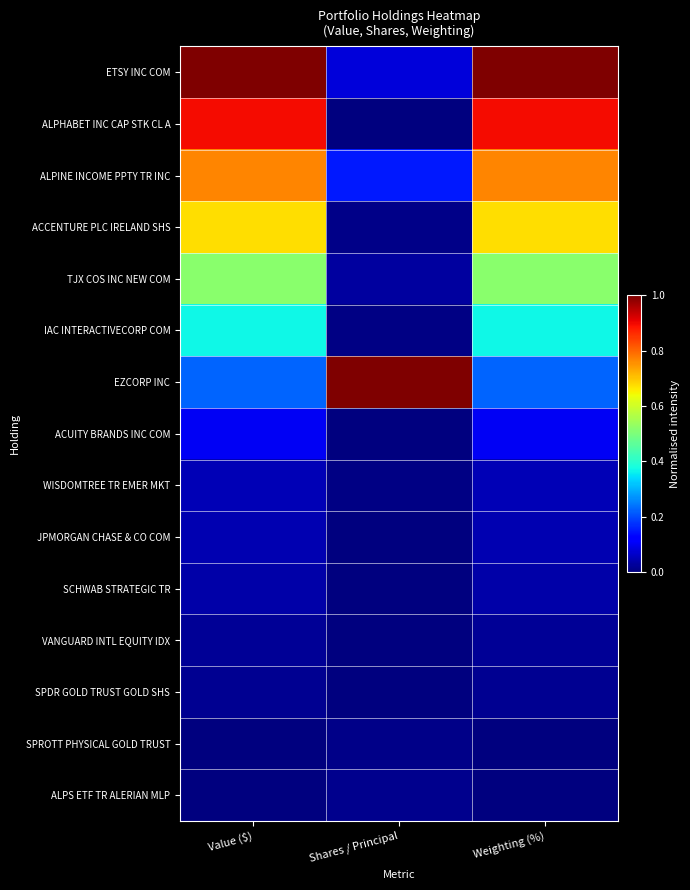

Reading left to right, extract all data points from this chart.

ETSY INC COM: Value ($)=1.0	Shares / Principal=0.1	Weighting (%)=1.0
ALPHABET INC CAP STK CL A: Value ($)=0.9	Shares / Principal=0.0	Weighting (%)=0.9
ALPINE INCOME PPTY TR INC: Value ($)=0.8	Shares / Principal=0.1	Weighting (%)=0.8
ACCENTURE PLC IRELAND SHS: Value ($)=0.7	Shares / Principal=0.0	Weighting (%)=0.7
TJX COS INC NEW COM: Value ($)=0.5	Shares / Principal=0.0	Weighting (%)=0.5
IAC INTERACTIVECORP COM: Value ($)=0.4	Shares / Principal=0.0	Weighting (%)=0.4
EZCORP INC: Value ($)=0.2	Shares / Principal=1.0	Weighting (%)=0.2
ACUITY BRANDS INC COM: Value ($)=0.1	Shares / Principal=0.0	Weighting (%)=0.1
WISDOMTREE TR EMER MKT: Value ($)=0.0	Shares / Principal=0.0	Weighting (%)=0.0
JPMORGAN CHASE & CO COM: Value ($)=0.0	Shares / Principal=0.0	Weighting (%)=0.0
SCHWAB STRATEGIC TR: Value ($)=0.0	Shares / Principal=0.0	Weighting (%)=0.0
VANGUARD INTL EQUITY IDX: Value ($)=0.0	Shares / Principal=0.0	Weighting (%)=0.0
SPDR GOLD TRUST GOLD SHS: Value ($)=0.0	Shares / Principal=0.0	Weighting (%)=0.0
SPROTT PHYSICAL GOLD TRUST: Value ($)=0.0	Shares / Principal=0.0	Weighting (%)=0.0
ALPS ETF TR ALERIAN MLP: Value ($)=0.0	Shares / Principal=0.0	Weighting (%)=0.0